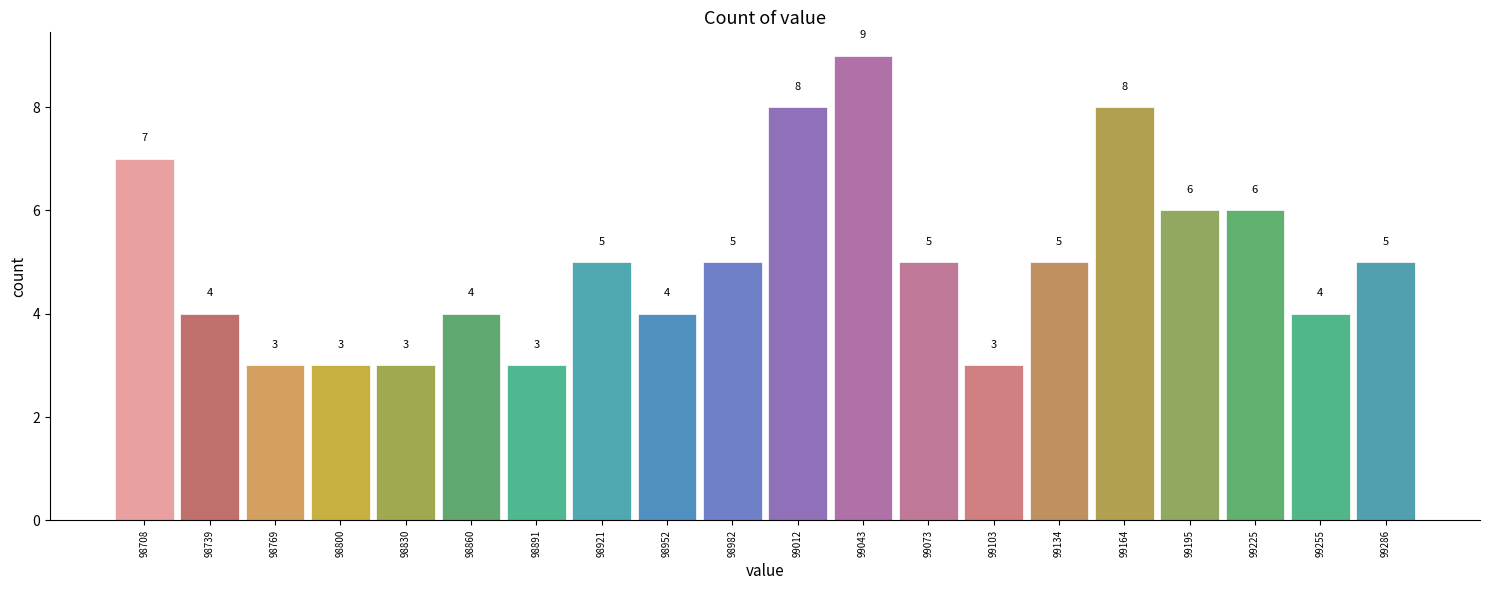

Over which range of the x-axis is the bar tallest?

99025 to 99060